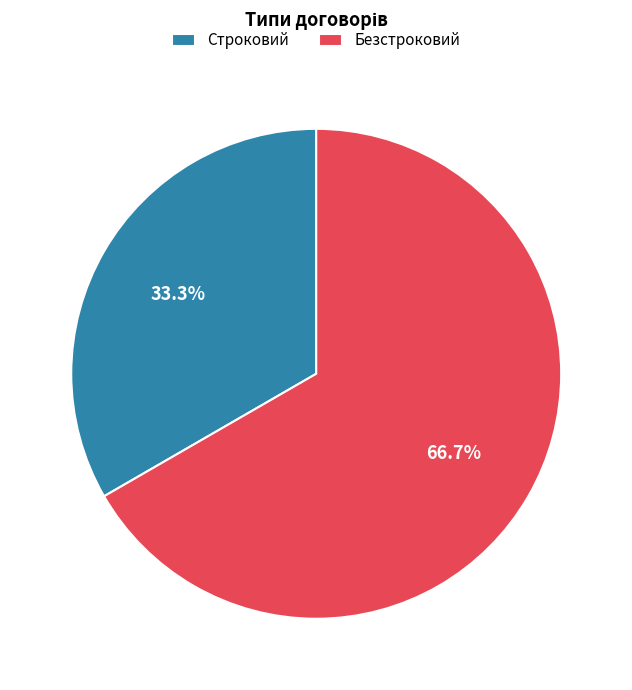

Rank the categories by value from highest to lowest.

Безстроковий, Строковий